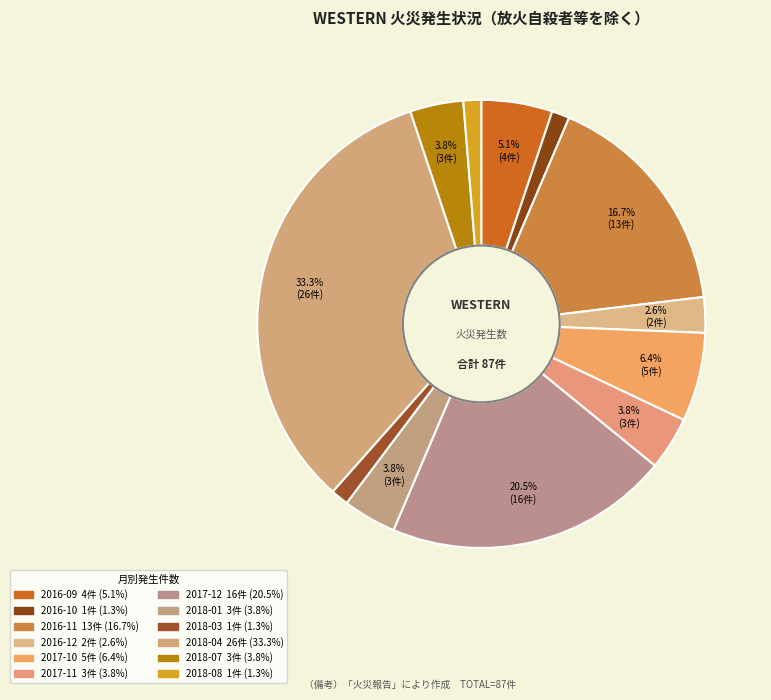

How many slices are in this pie chart?

12